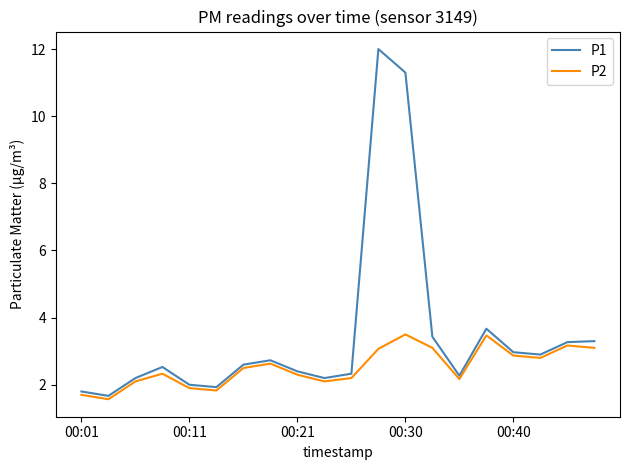

In P1, how many points are lower than both neighbors (excluding endpoints)?

5